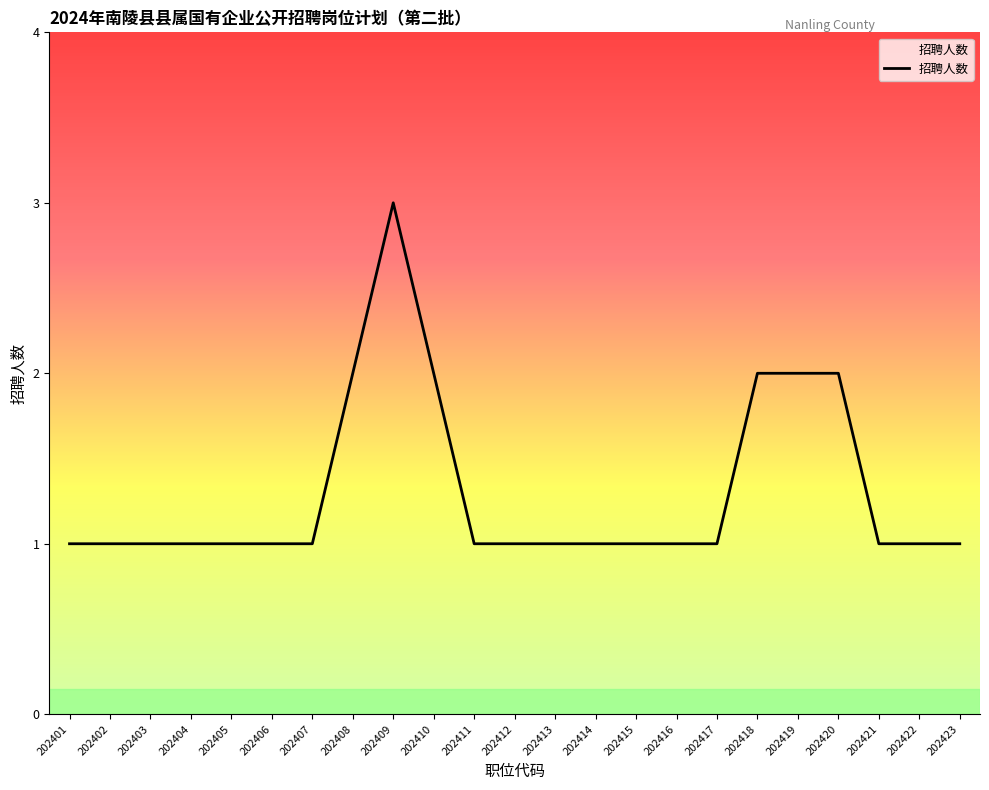

Which label corresponds to the largest value in the chart?

202409